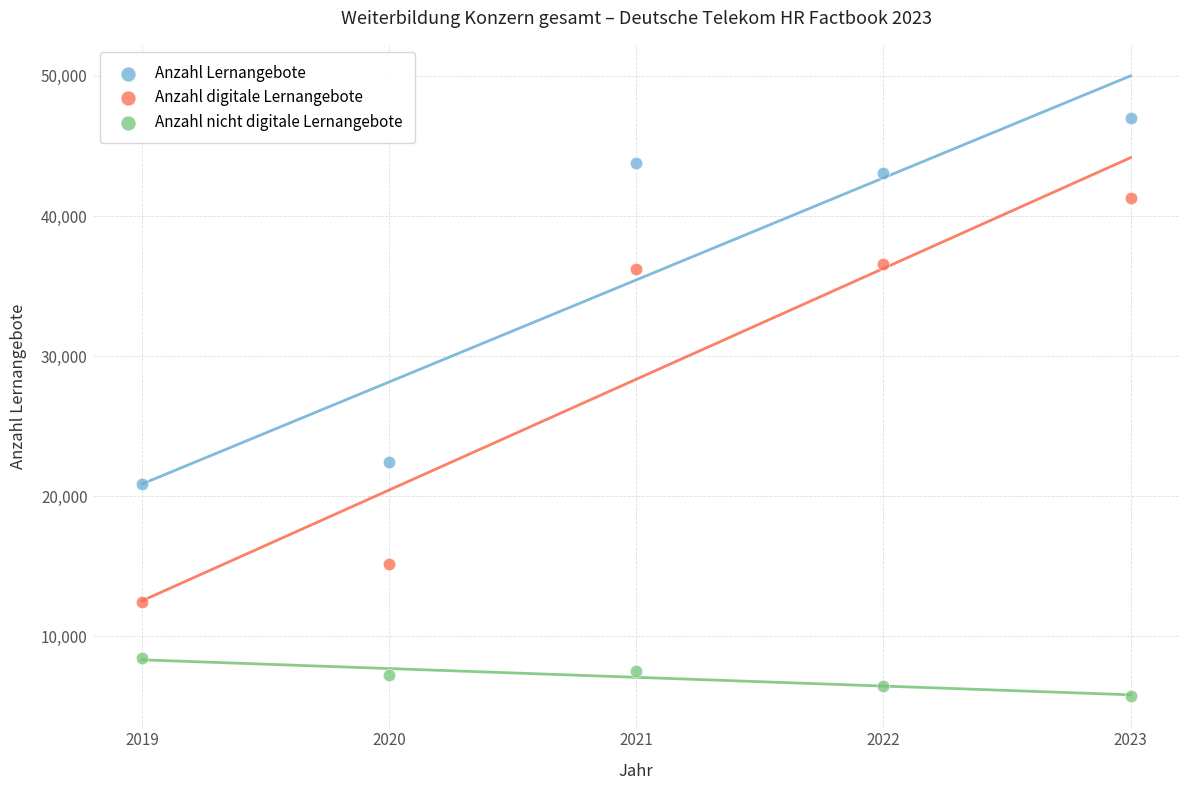

Across all data points, what is the range of X values (max minus min)?

4